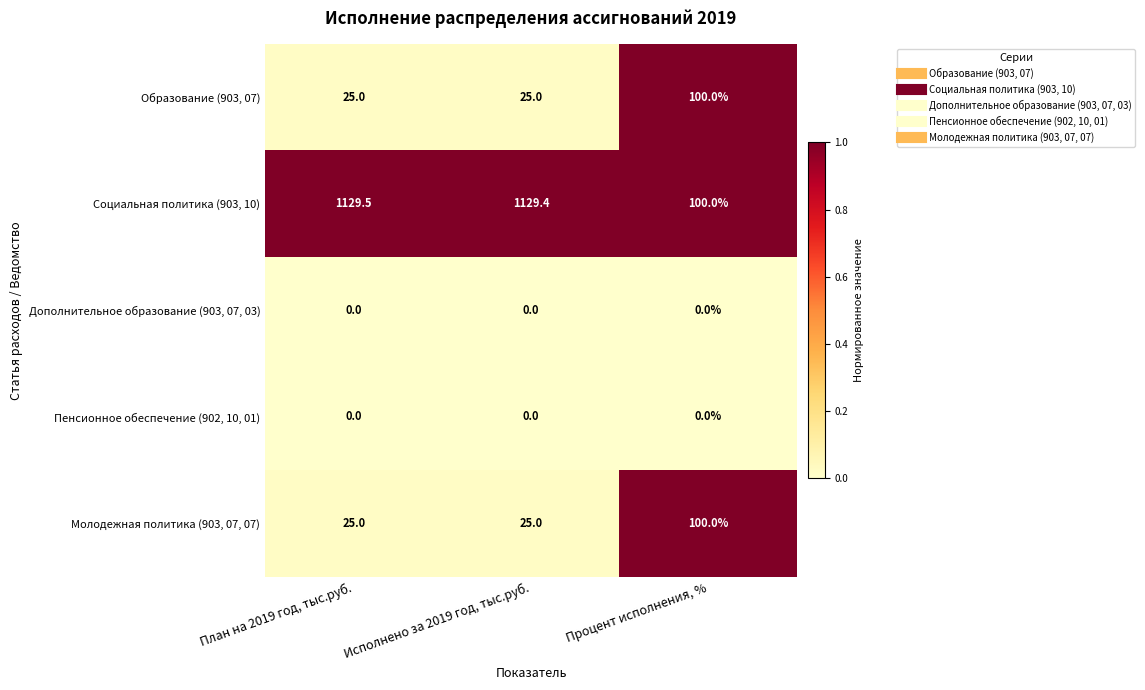

What is the sum of the Образование (903, 07) values at Процент исполнения, % and План на 2019 год, тыс.руб.?

125.0